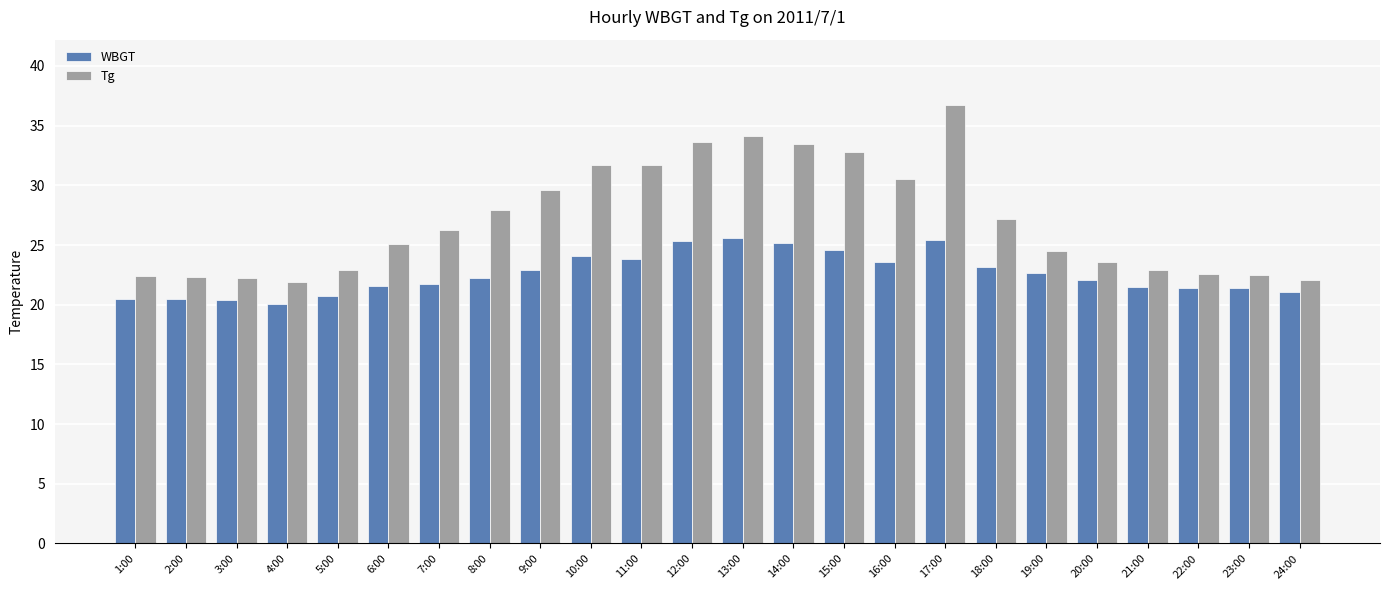

What is the smallest value displayed?

20.1